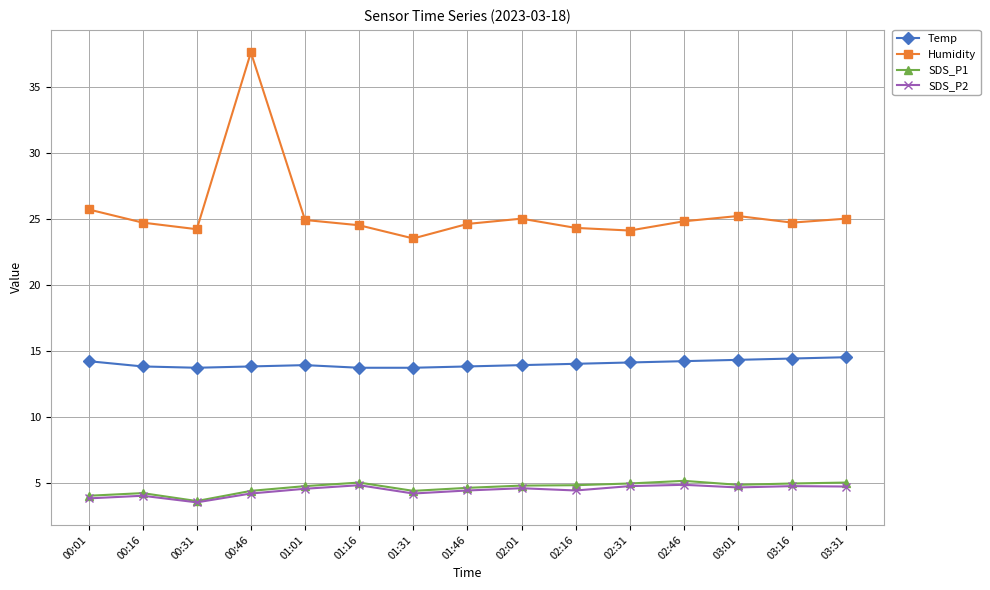

The value of SDS_P1 at 00:16 is 4.2. True or false?

True